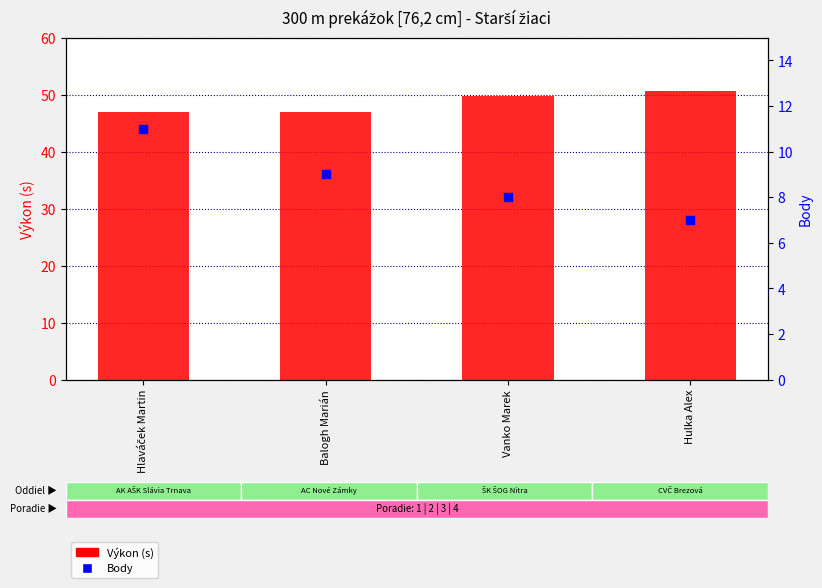

What are all the series names shown in the legend?

Výkon, Body